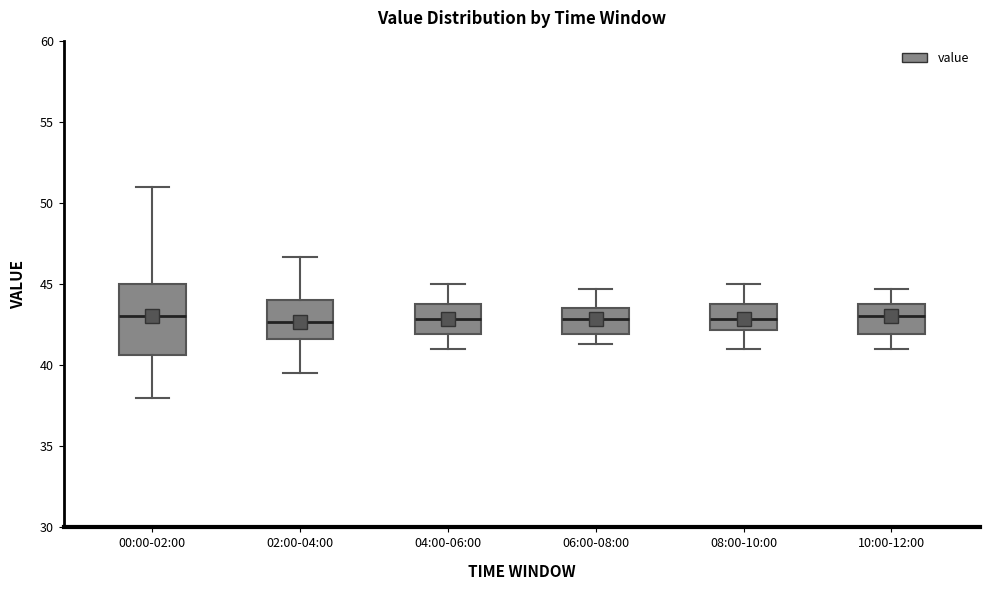

Where does the upper whisker of the box for 02:00-04:00 end on the y-axis? The values are not printed on the chart, so give them approximately, as read against the axis.

46.5